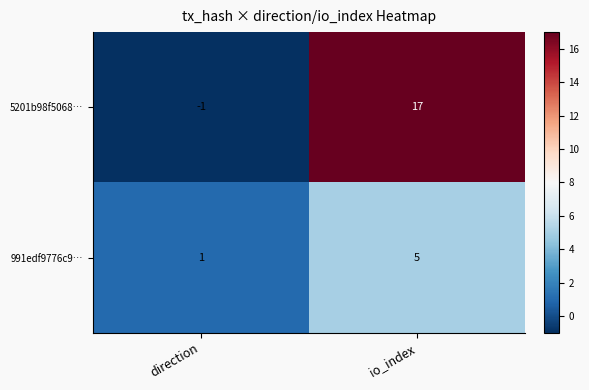

How many categories are shown in the chart?

2